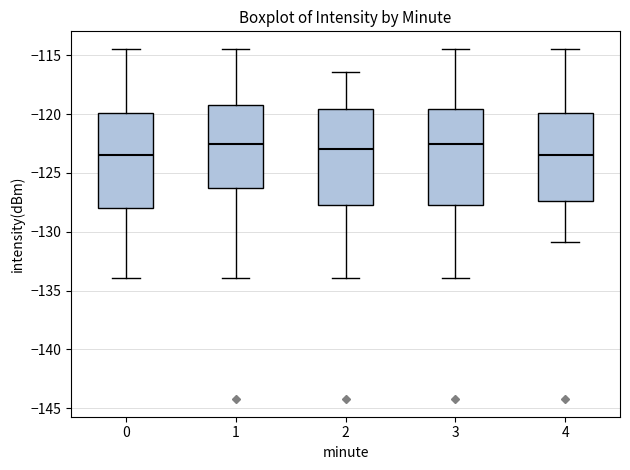

Where is the lower edge of the box at x = 2 on the y-axis? The values are not printed on the chart, so give them approximately, as read against the axis.

-128.0